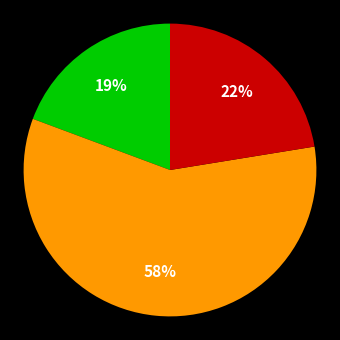

To the nearest percent, what is the average slice percentage?

33%